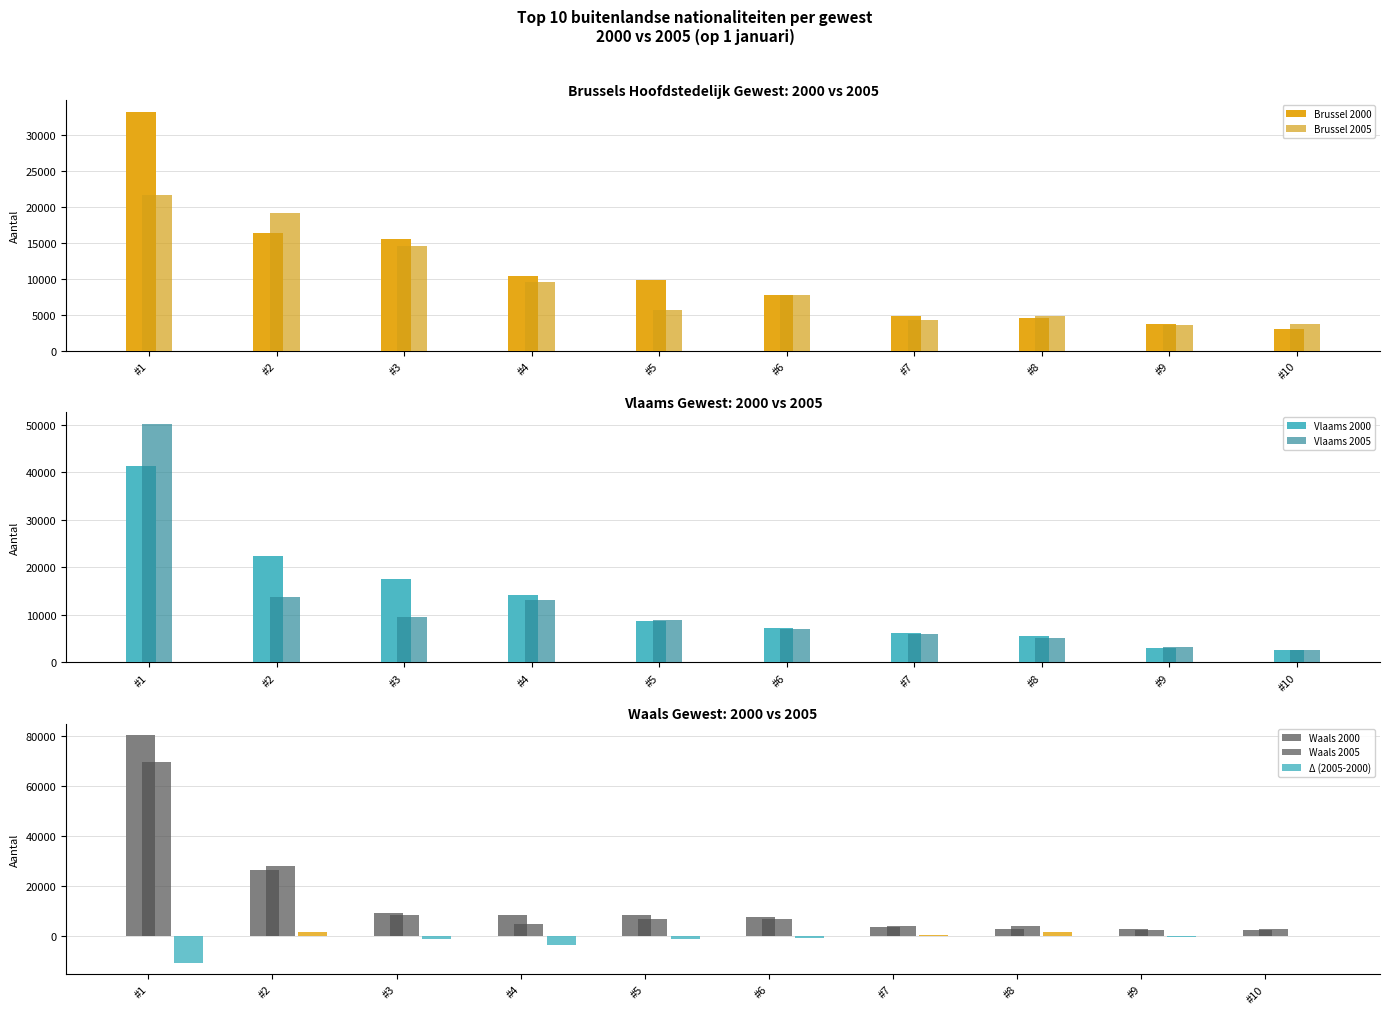

Where does the Brussel 2000 series first go above 9812?

#1